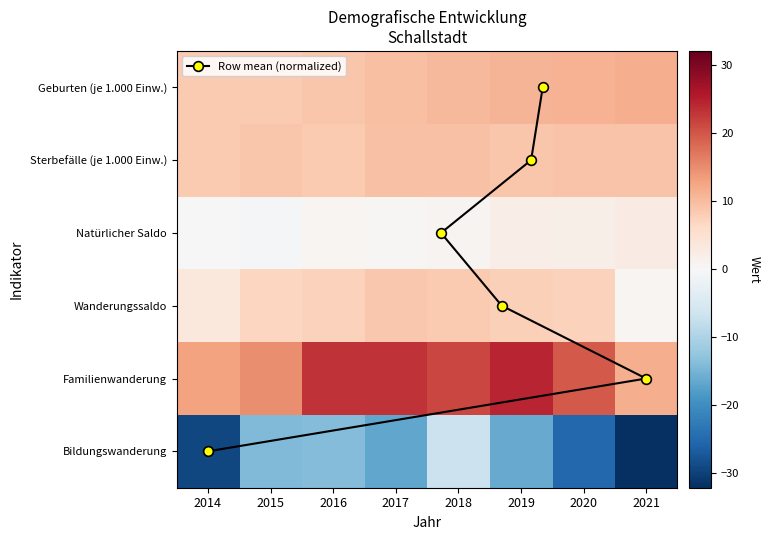

Where is Wanderungssaldo nearest to the value 4?

2014